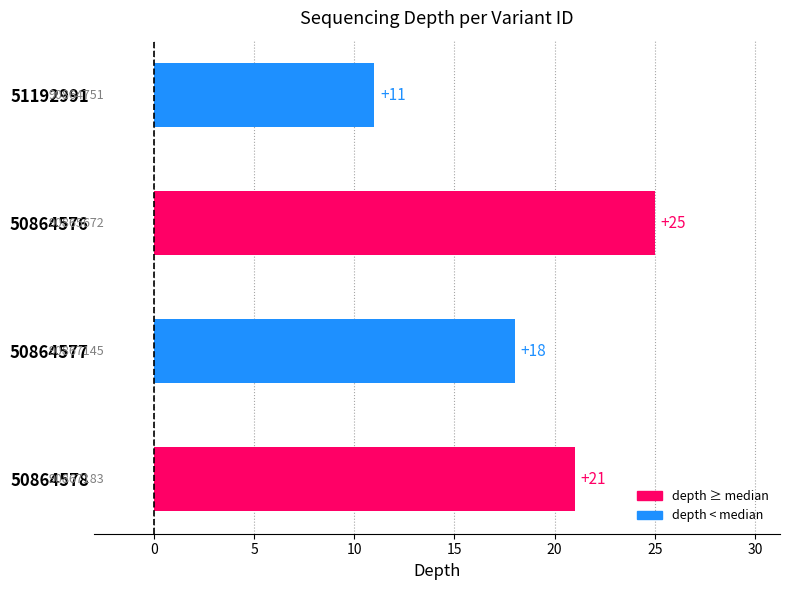

How many categories are shown in the chart?

4